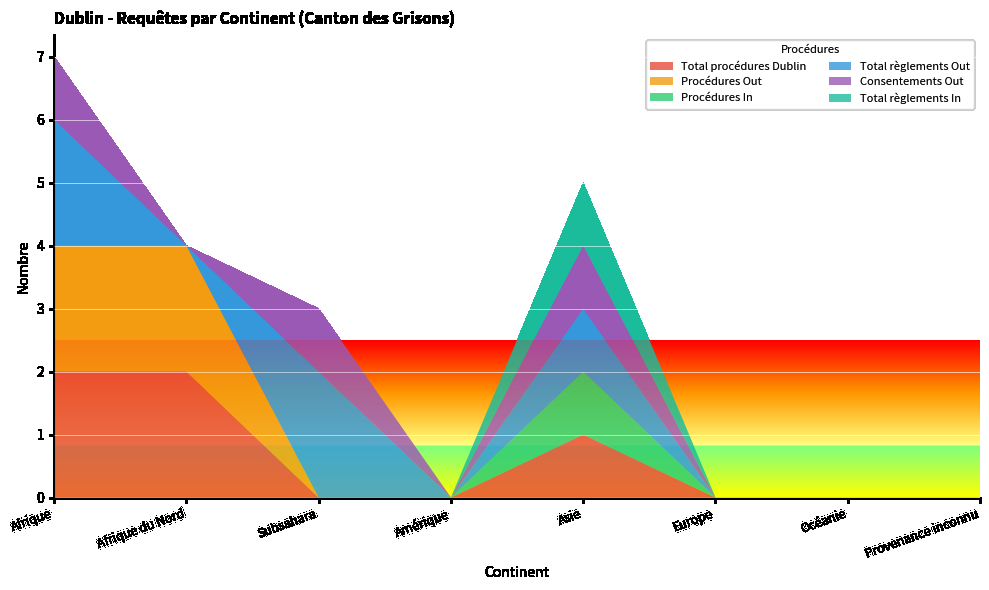

Reading left to right, list all the values displayed in this chart.

Total procédures Dublin: Afrique=2	Afrique du Nord=2	Subsahara=0	Amérique=0	Asie=1	Europe=0	Océanie=0	Provenance inconnu=0
Procédures Out: Afrique=2	Afrique du Nord=2	Subsahara=0	Amérique=0	Asie=0	Europe=0	Océanie=0	Provenance inconnu=0
Procédures In: Afrique=0	Afrique du Nord=0	Subsahara=0	Amérique=0	Asie=1	Europe=0	Océanie=0	Provenance inconnu=0
Total règlements Out: Afrique=2	Afrique du Nord=0	Subsahara=2	Amérique=0	Asie=1	Europe=0	Océanie=0	Provenance inconnu=0
Consentements Out: Afrique=1	Afrique du Nord=0	Subsahara=1	Amérique=0	Asie=1	Europe=0	Océanie=0	Provenance inconnu=0
Total règlements In: Afrique=0	Afrique du Nord=0	Subsahara=0	Amérique=0	Asie=1	Europe=0	Océanie=0	Provenance inconnu=0